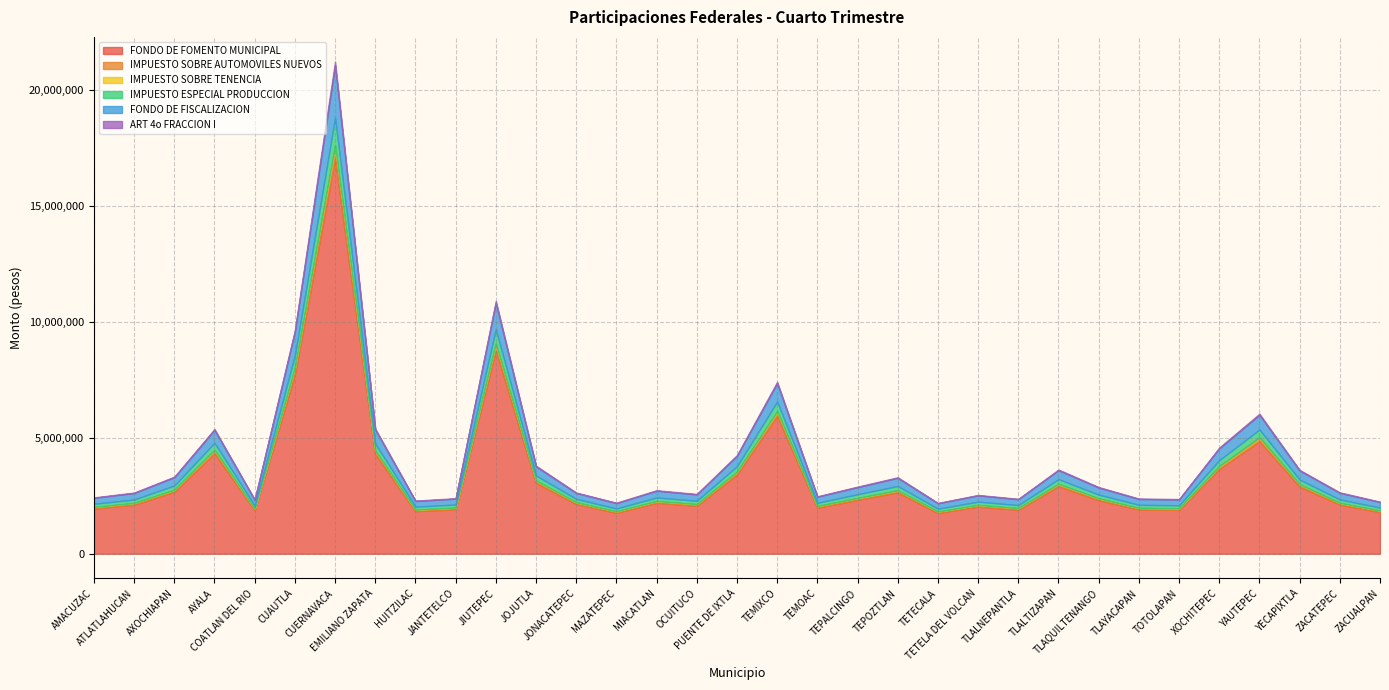

What is the difference between the second highest and minimum values in the IMPUESTO SOBRE AUTOMOVILES NUEVOS series?

236172